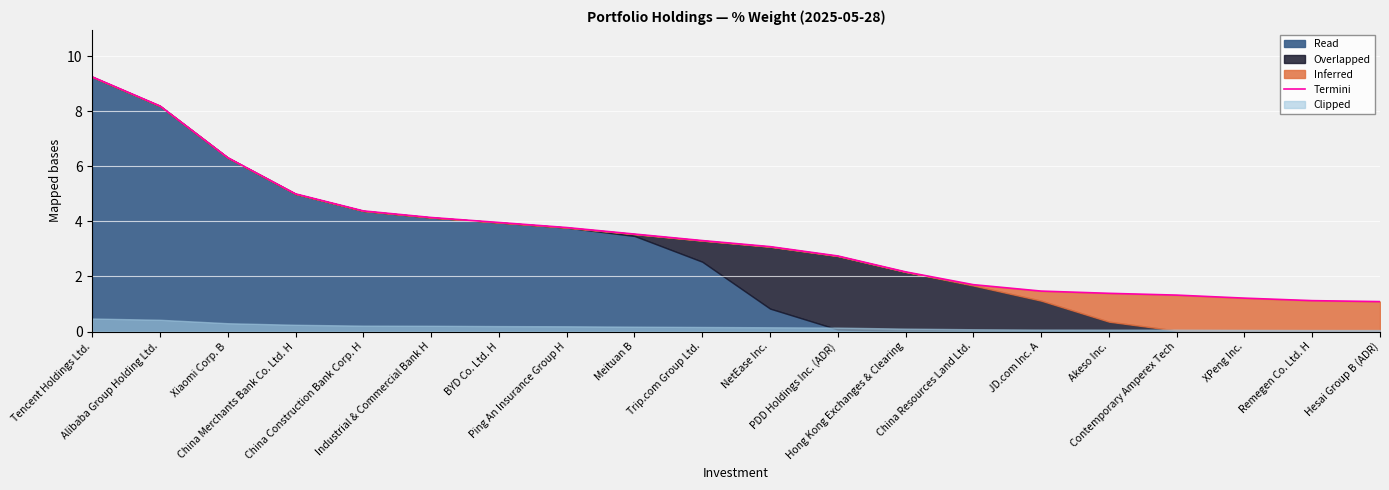

What is the greatest value displayed?

9.2